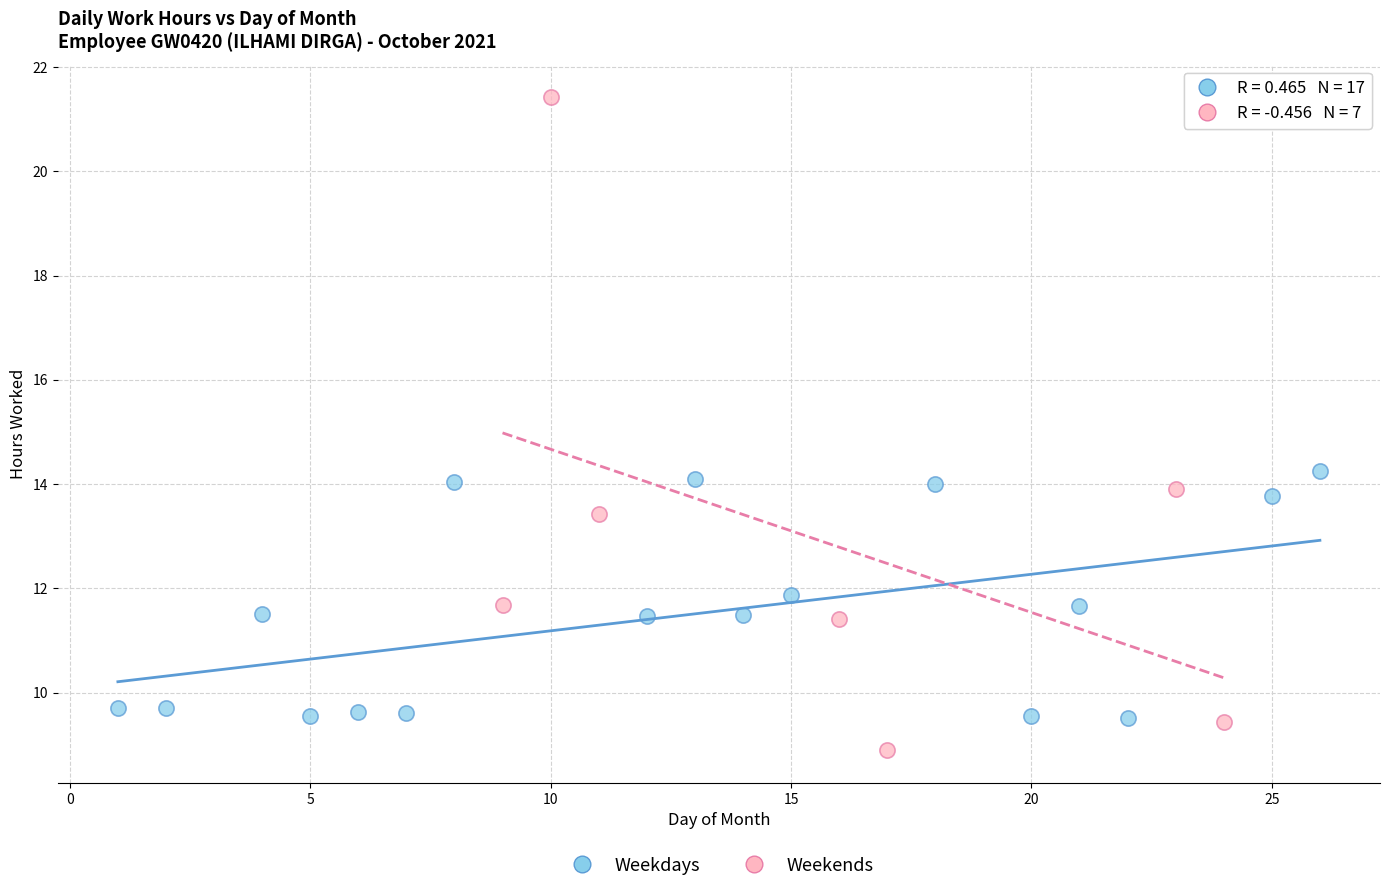

Which series has the widest spread of Y values?

Weekends